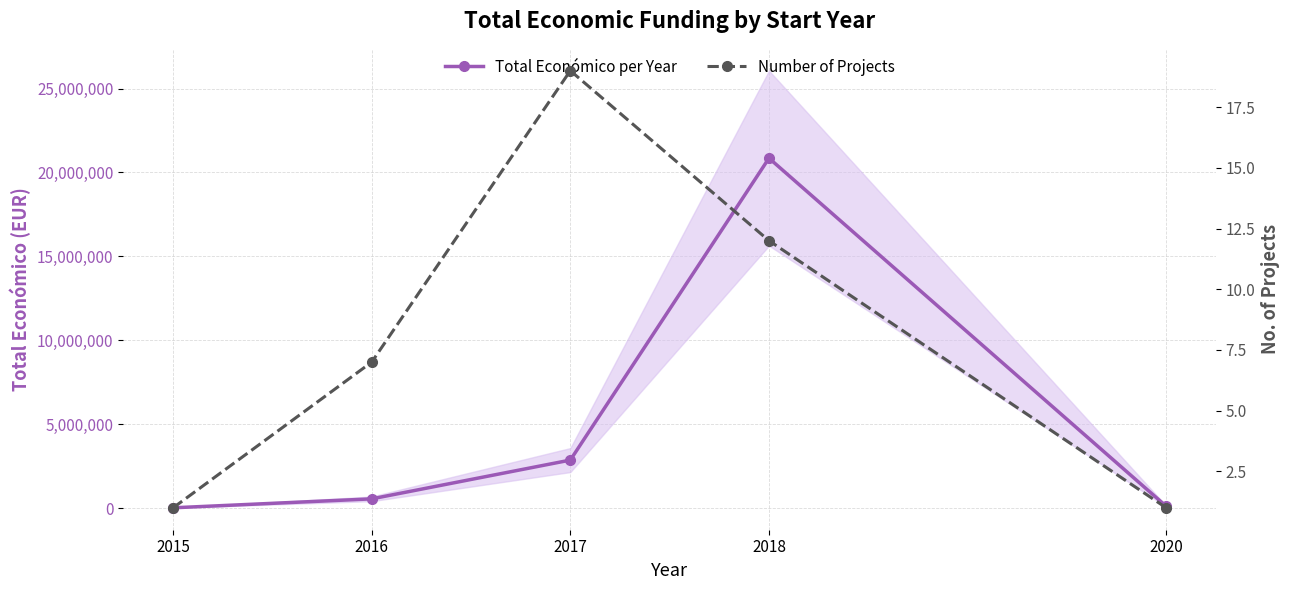

What is the sum of the Number of Projects values at 2018 and 2016?

19